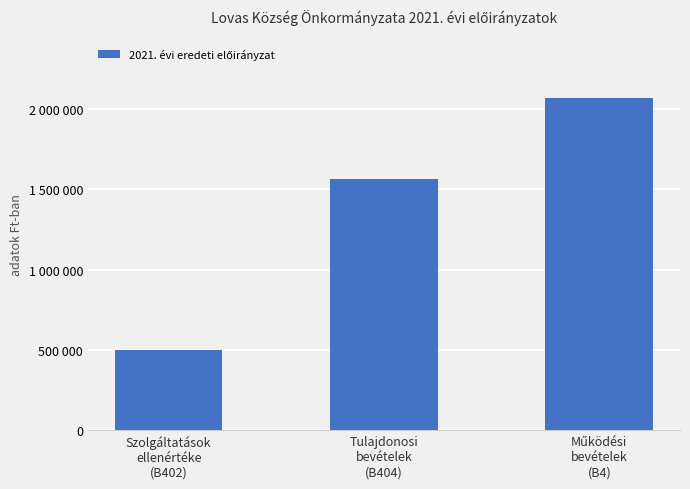

Does the chart contain any negative values?

No